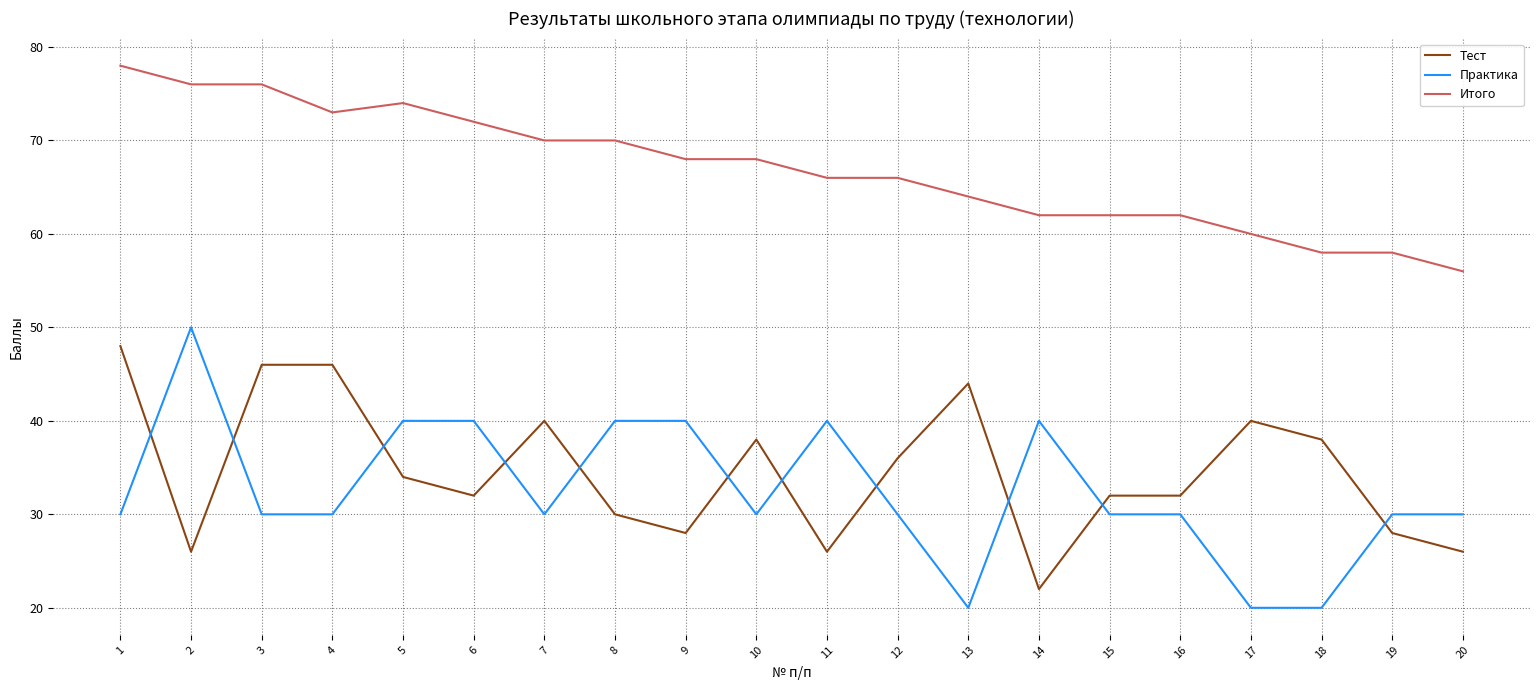

Is the value of Практика at 1 greater than the value of Тест at 16?

No